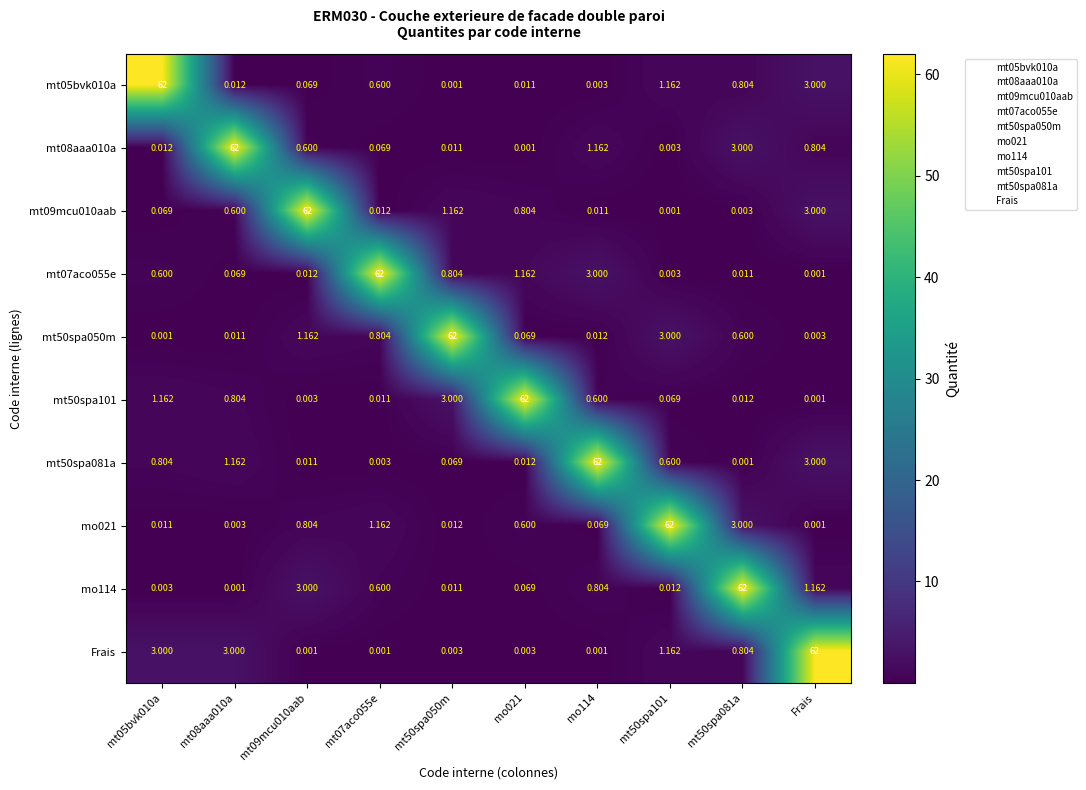

Is the value of mt50spa101 at mo021 greater than the value of mt50spa081a at mt08aaa010a?

Yes